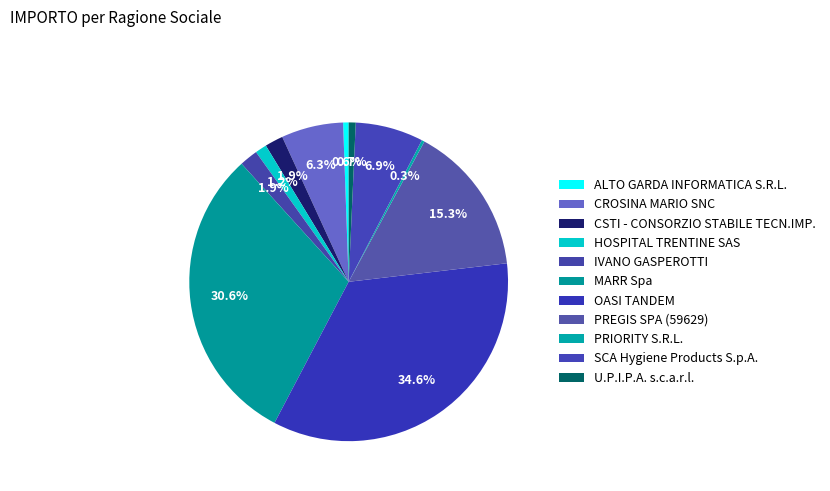

Is there a majority slice in this chart?

No